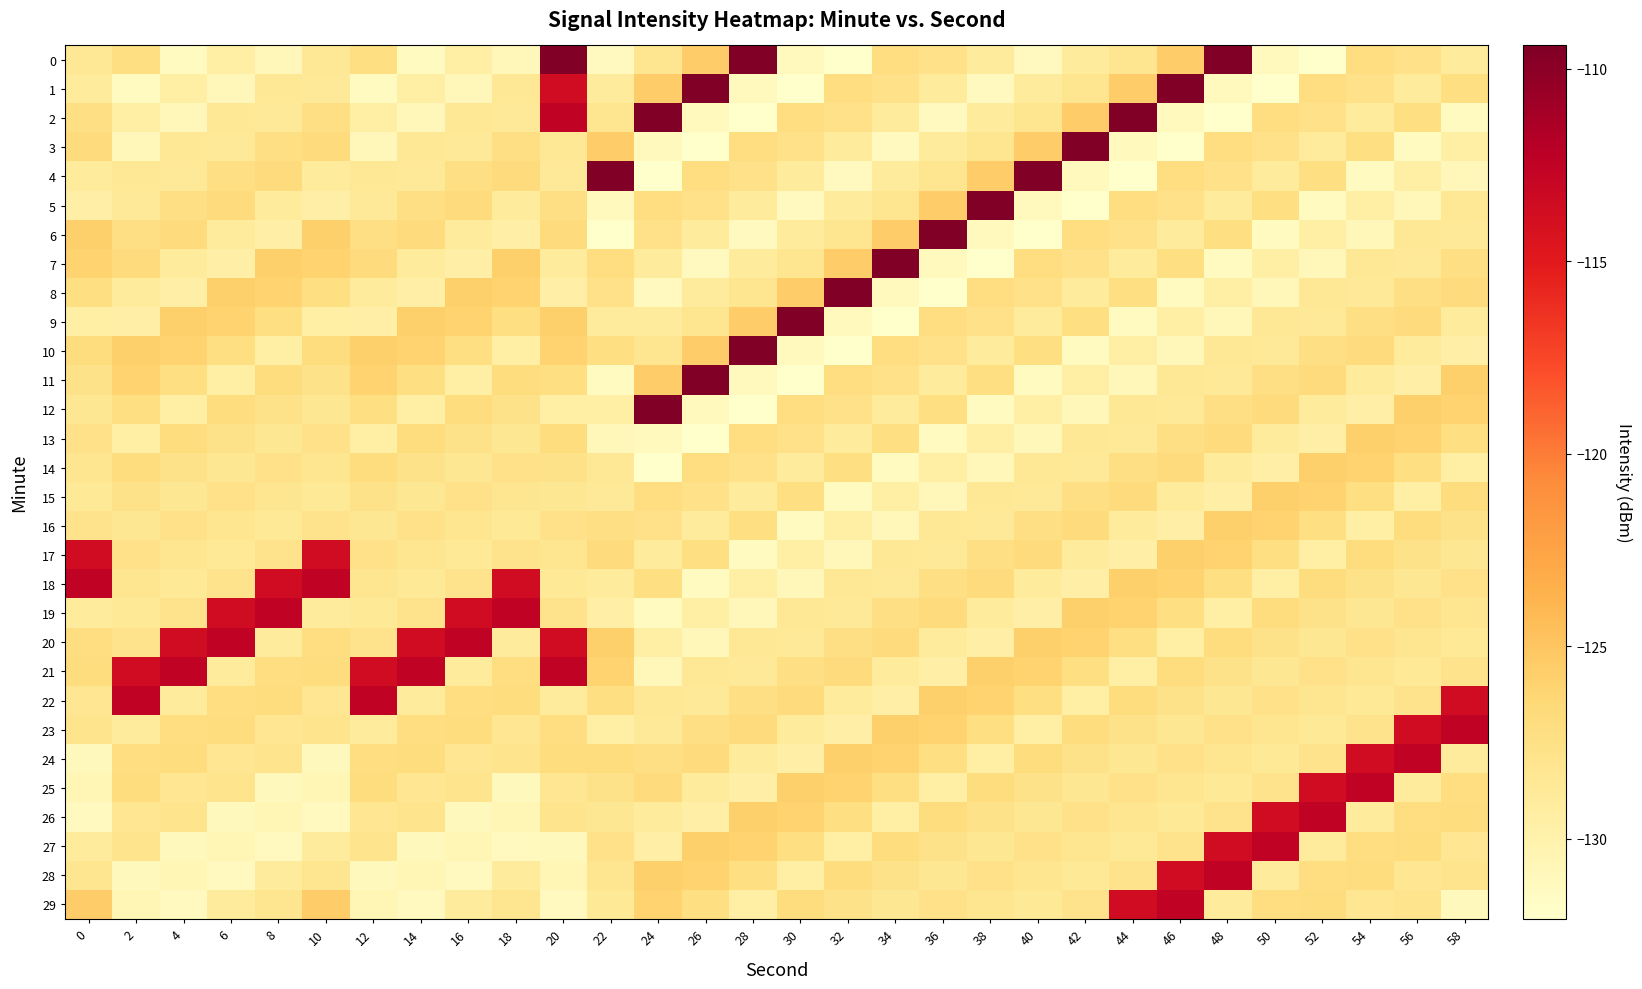

What is the smallest value displayed?

-132.1